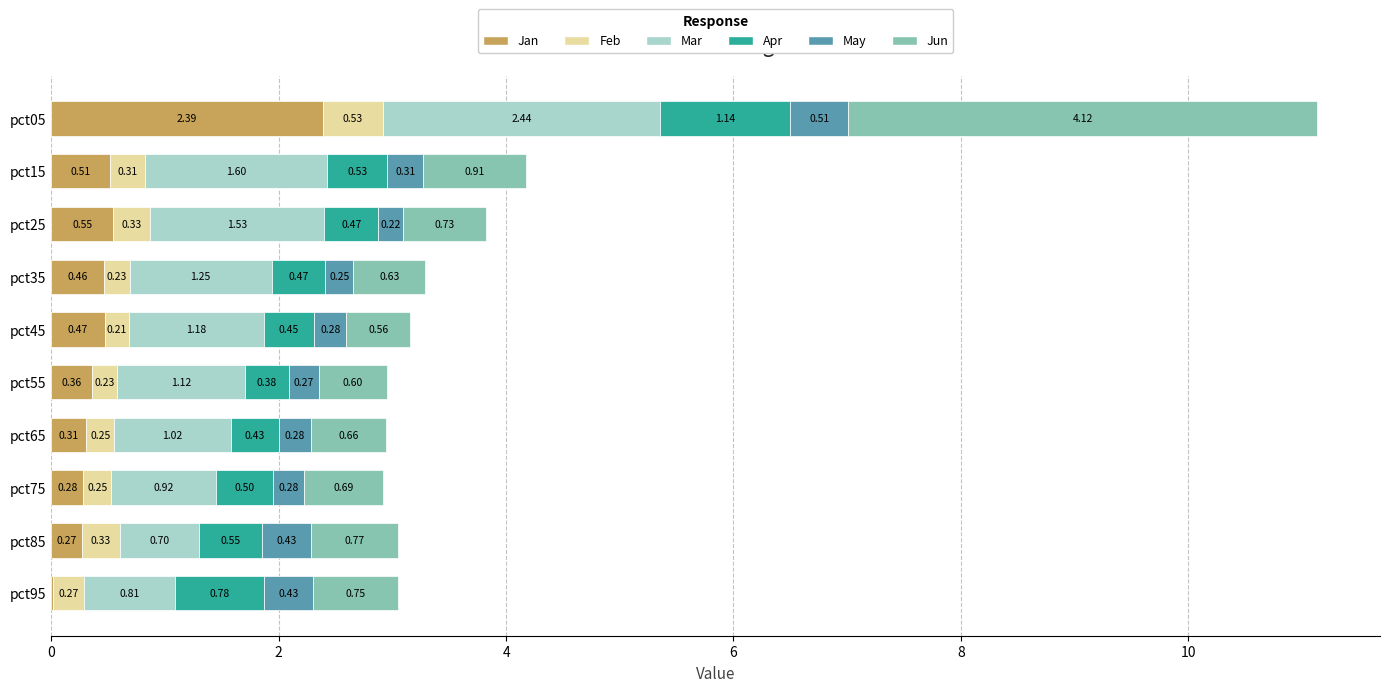

At which category is the sum across all series the highest?

pct05